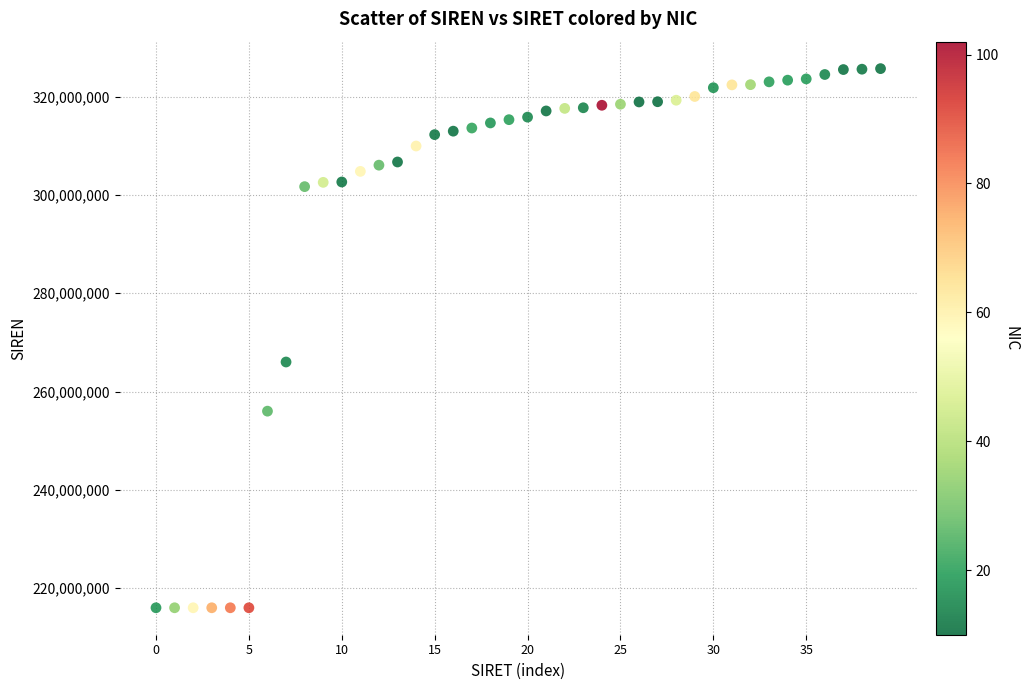

What is the range of Y values (max minus min)?

109685541